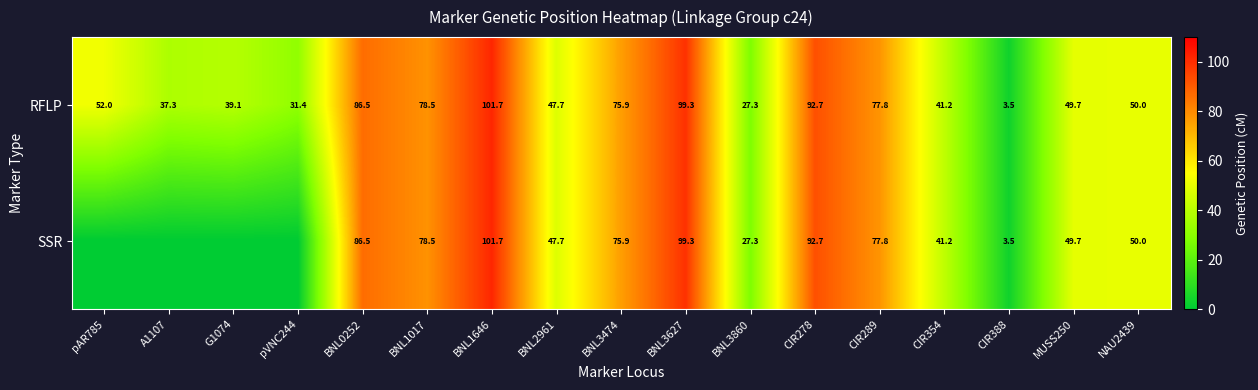

Which category has the lowest value in the RFLP series?

CIR388